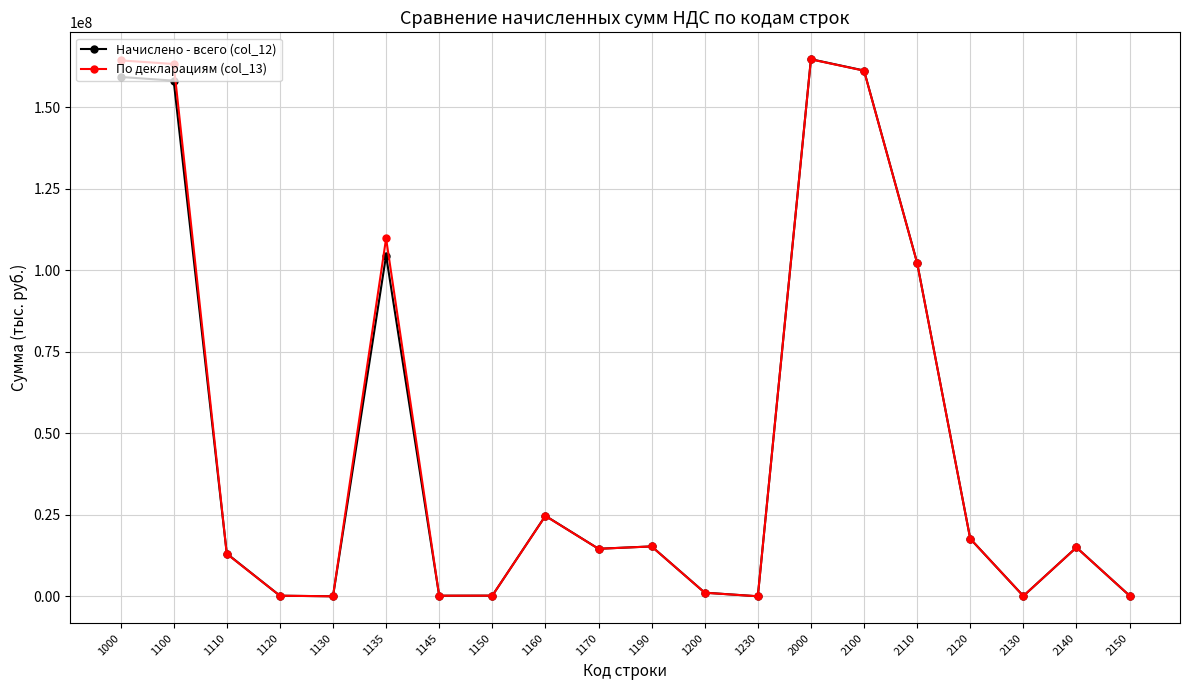

What is the value of the Начислено - всего (col_12) point at the 15th from the left?

161309073